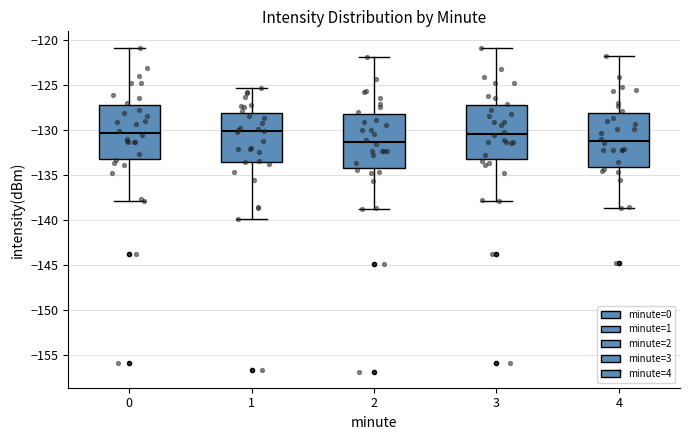

Where does the lower whisker of the box at x = 0 end on the y-axis? The values are not printed on the chart, so give them approximately, as read against the axis.

-138.0